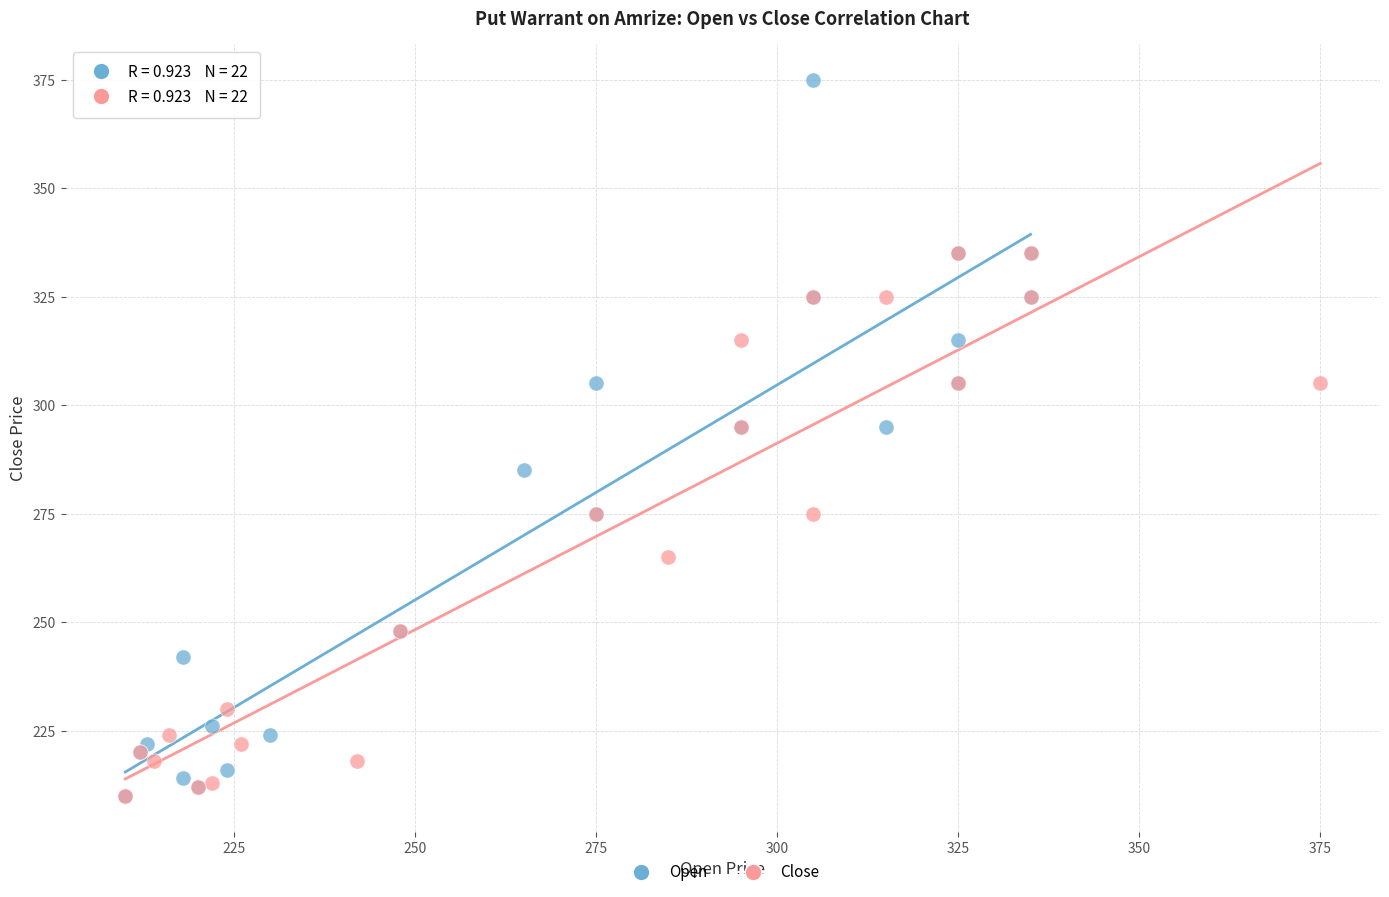

Which series reaches the maximum Y coordinate?

Open